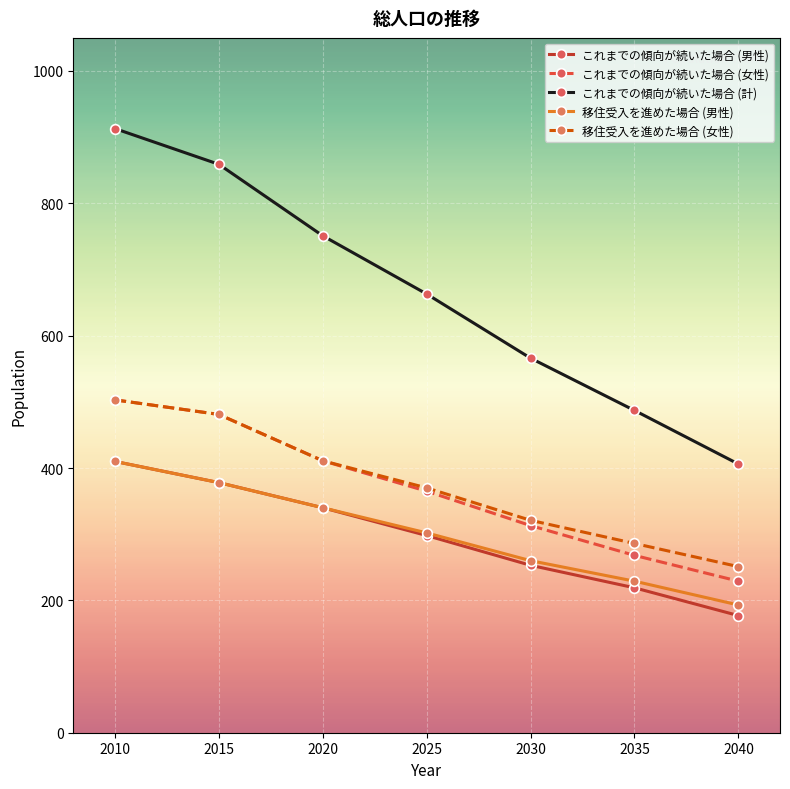

Does the chart have visible grid lines?

Yes